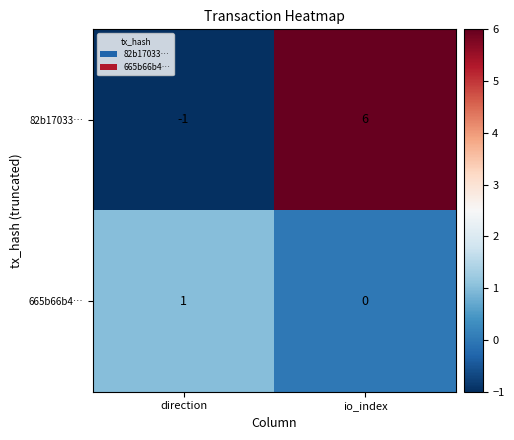

The 665b66b4… series shows 0 at io_index. True or false?

True